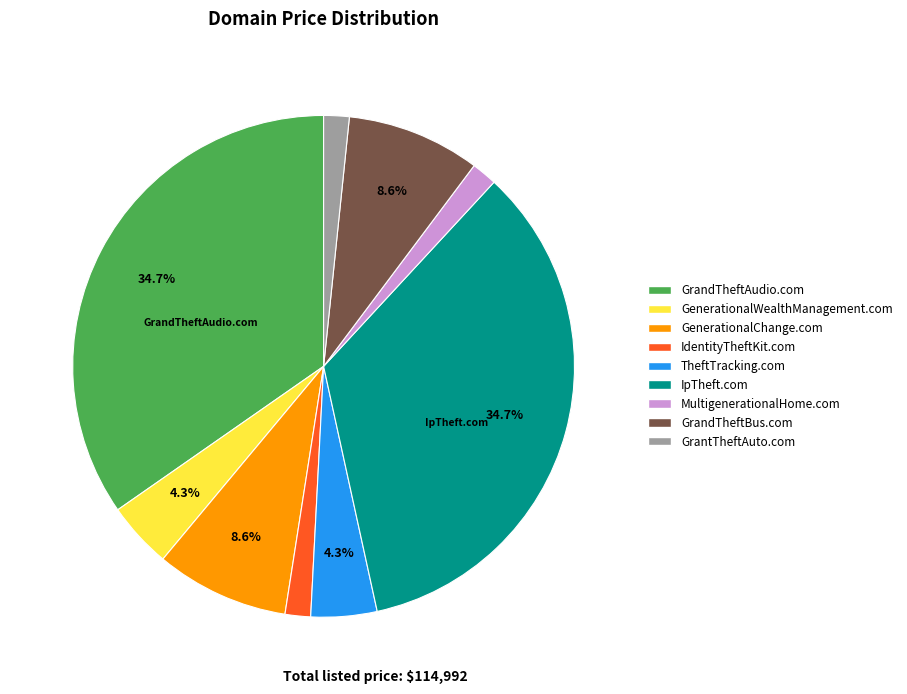

What percentage do GrandTheftAudio.com and IpTheft.com together represent?

69.4%